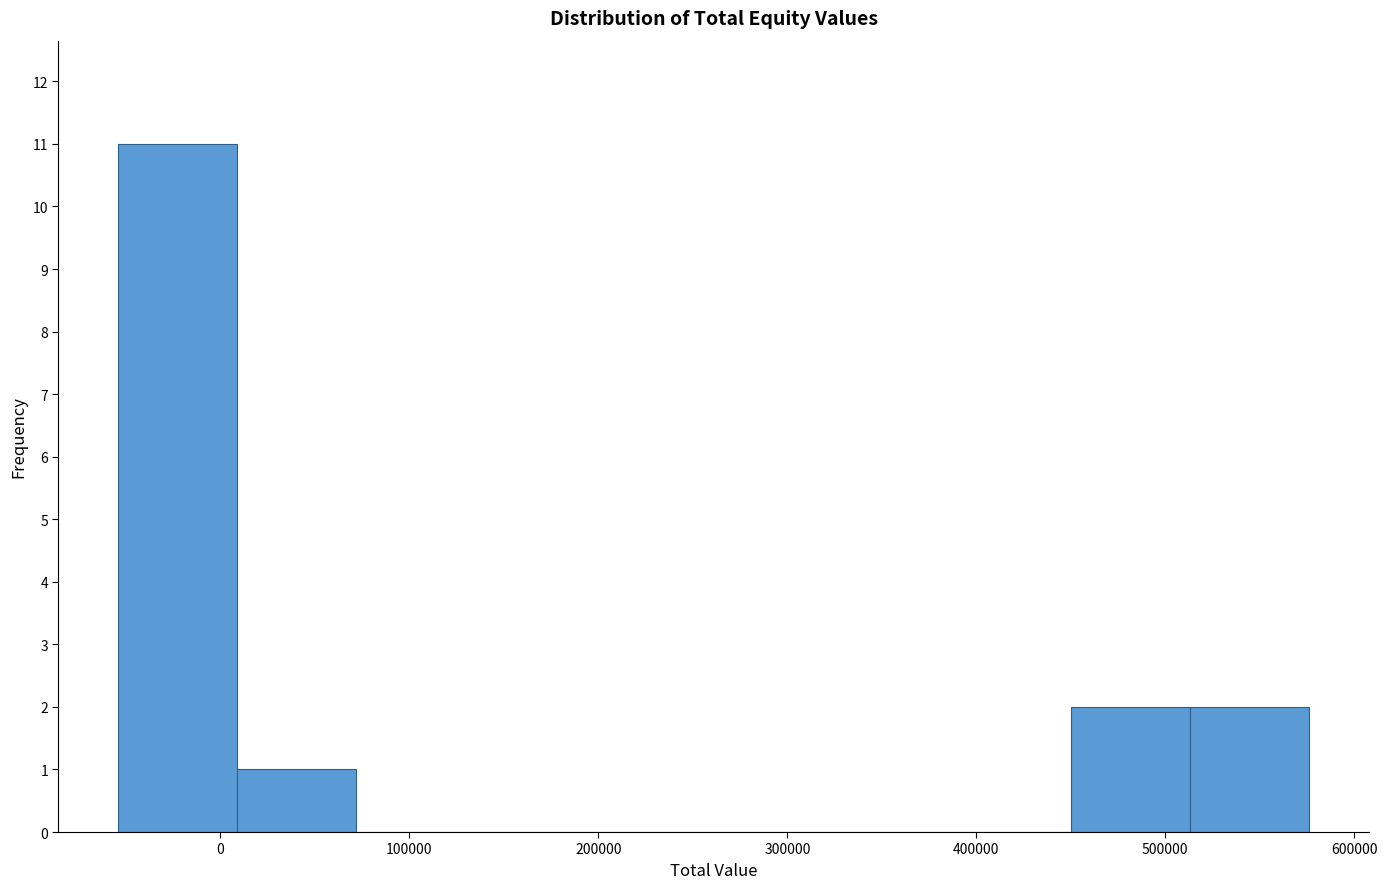

Reading left to right, transcribe this chart: for each bar, give the range it covers on the x-axis and its height. Neither the bar edges nor the heights are printed on the chart, so give them approximately, as read against the axes.

-50000 to 10000: 11
10000 to 70000: 1
70000 to 130000: 0
130000 to 200000: 0
200000 to 260000: 0
260000 to 320000: 0
320000 to 390000: 0
390000 to 450000: 0
450000 to 510000: 2
510000 to 580000: 2